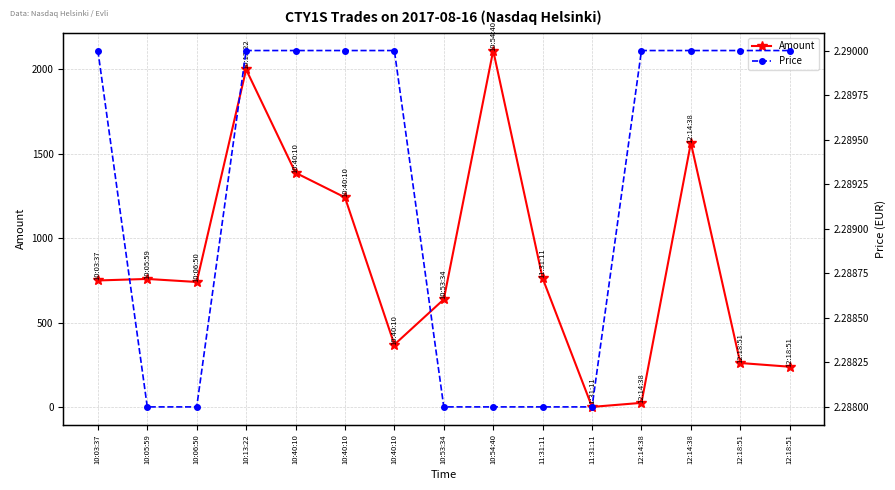

What is the difference between the maximum and minimum values in the Amount series?

2111